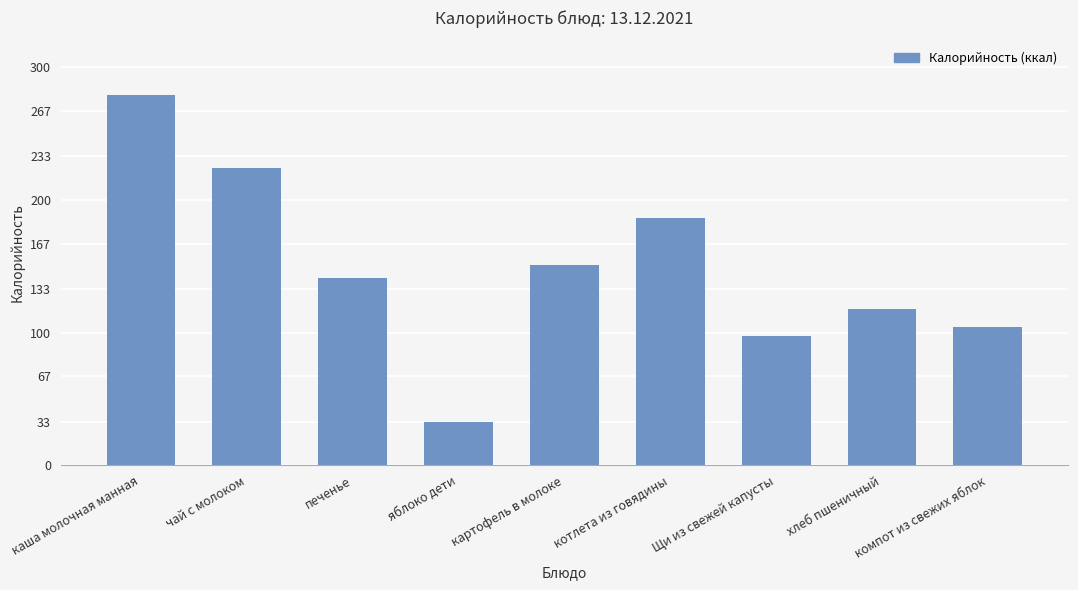

What position from the left is яблоко дети?

4